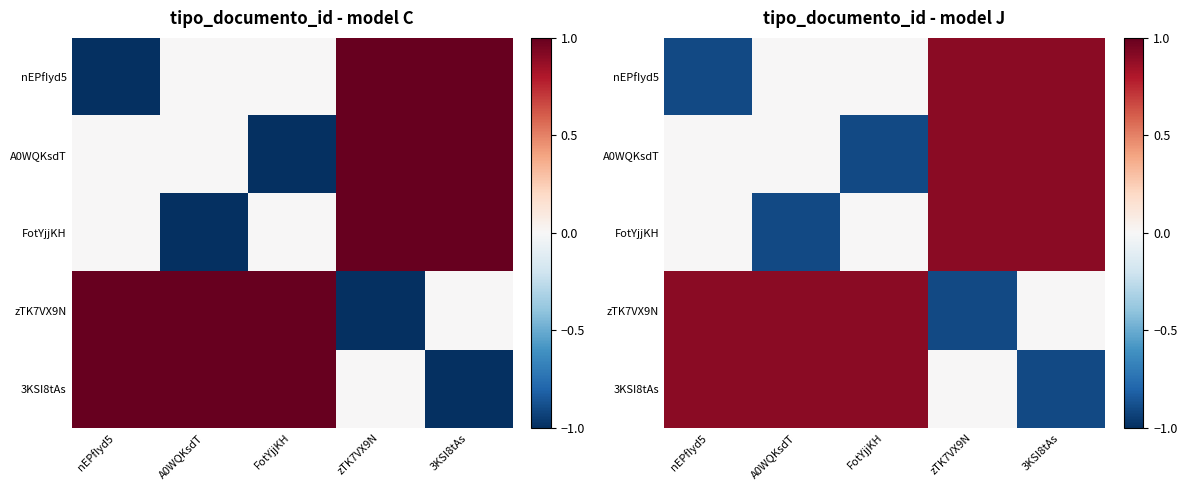

List the labels in order of zTK7VX9N value, largest first.

nEPfIyd5, A0WQKsdT, FotYjjKH, 3KSI8tAs, zTK7VX9N